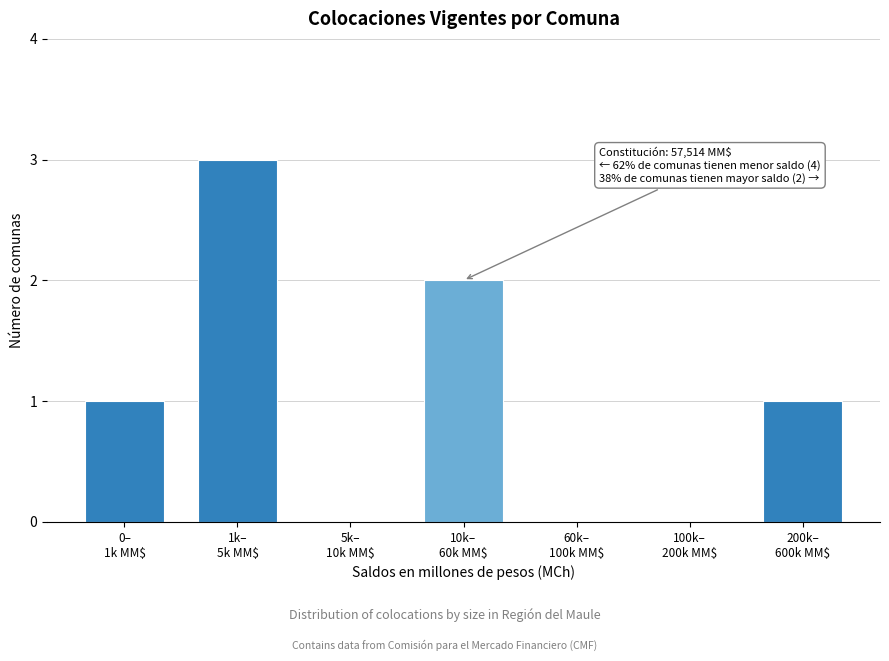

What is the greatest value displayed?

3